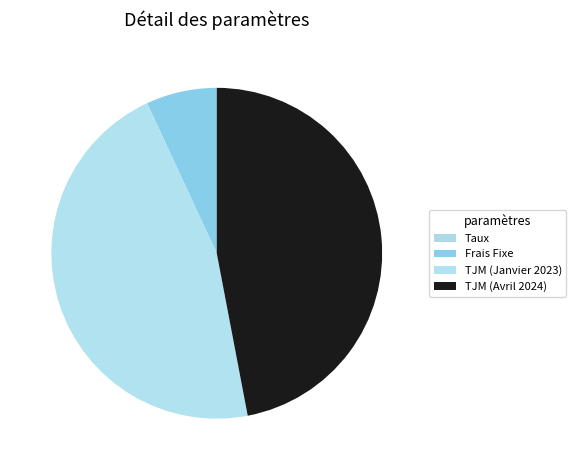

Is there any slice that represents more than half of the pie?

No